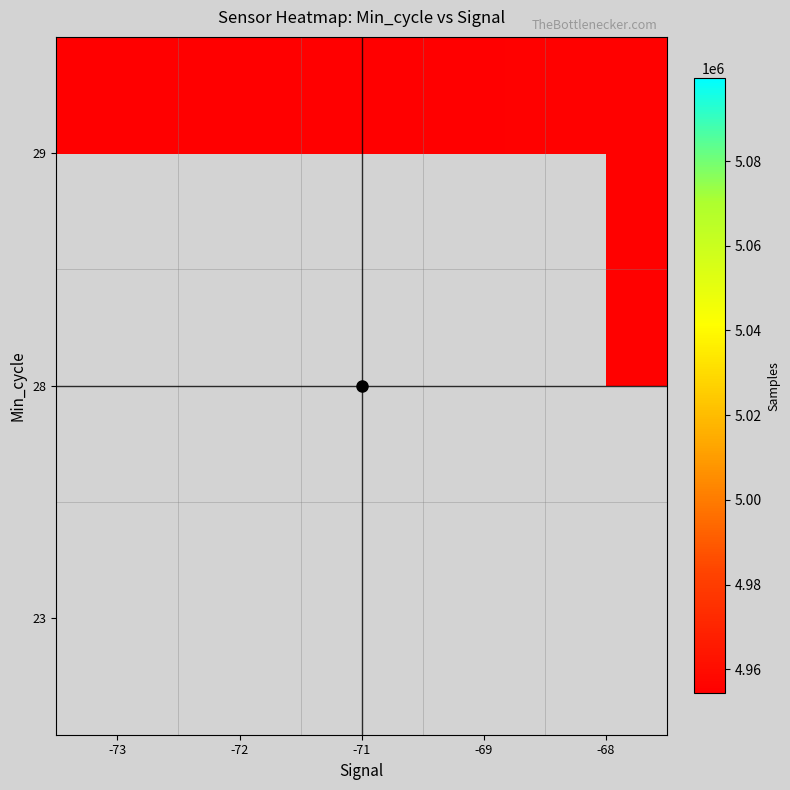

How many series are shown in this chart?

3